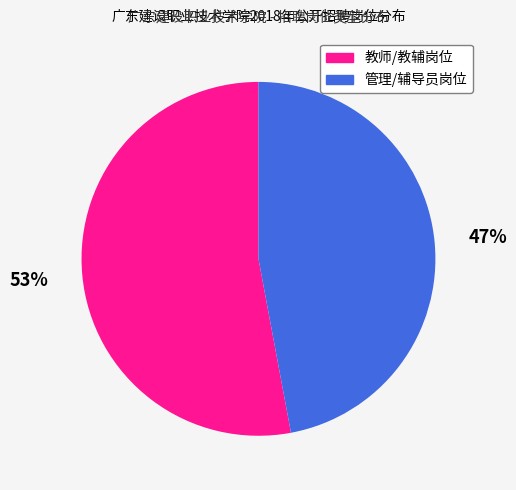

To the nearest percent, what is the difference between the largest and smallest slice percentages?

6%